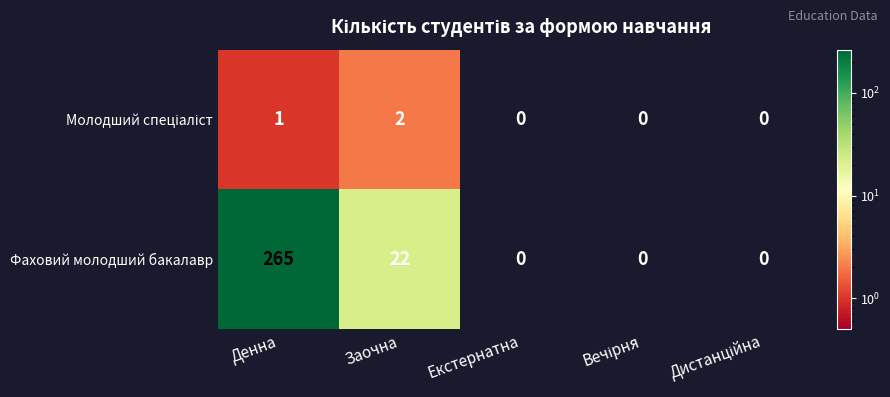

How many data points in Фаховий молодший бакалавр are above 0?

2